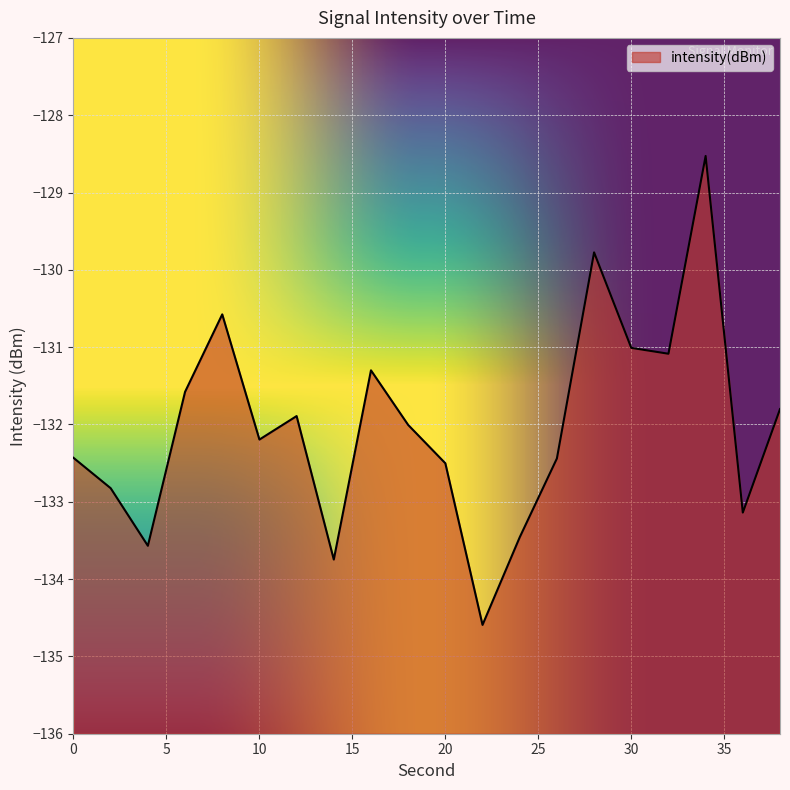

Read the value at 28.

-129.8